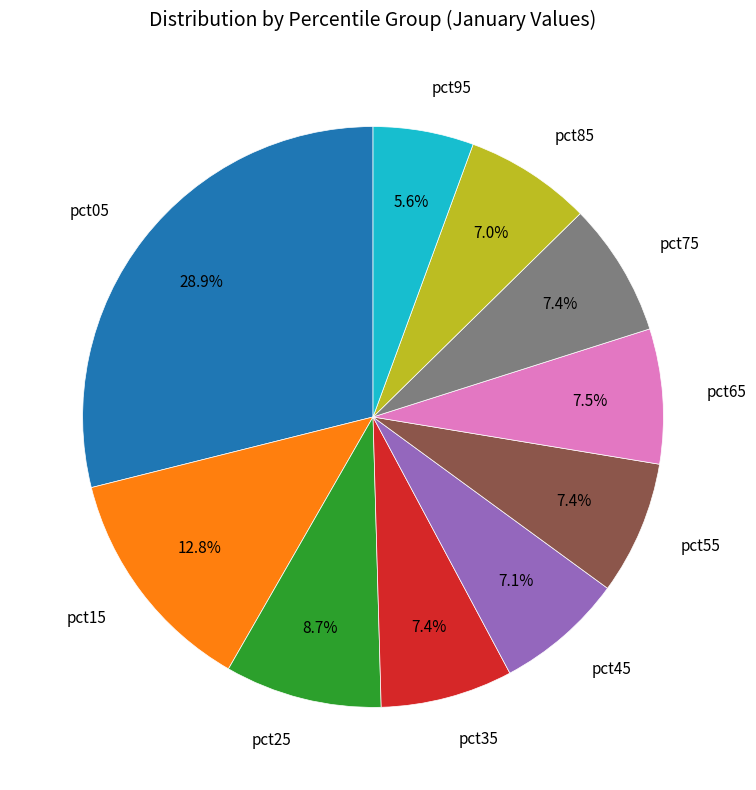

What portion of the pie excludes pct95?

94.4%